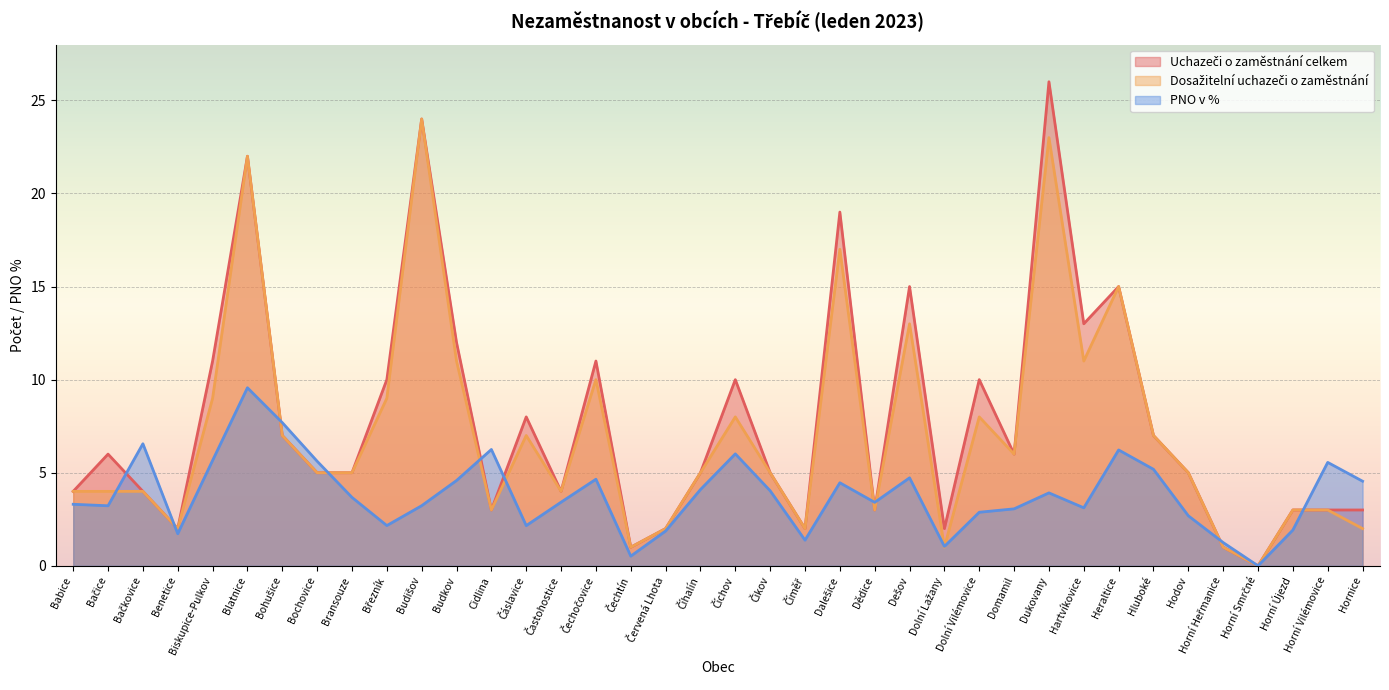

What is the sum of all PNO v % values?

145.4